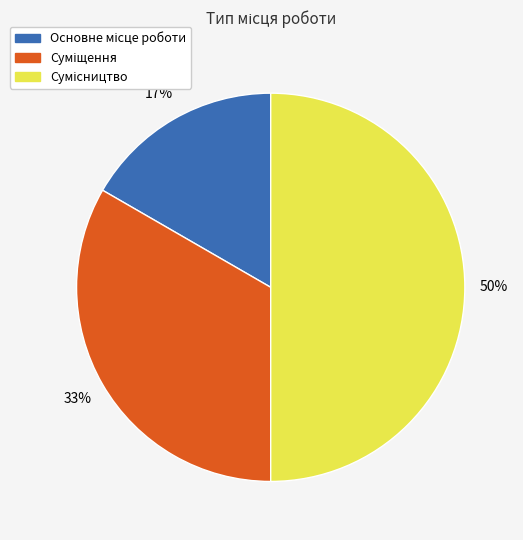

To the nearest percent, what is the difference between the largest and smallest slice percentages?

33%